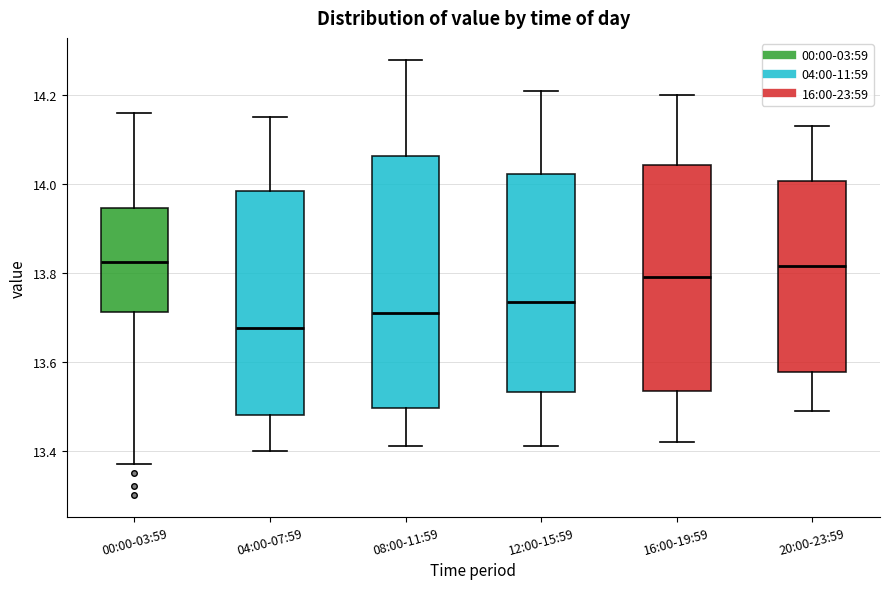

Reading left to right, read every box against the y-axis: the position of its median line, the range the box covers, and the ends of its whiskers. The values are not printed on the chart, so give them approximately, as read against the axis.

00:00-03:59: median 13.82, box 13.72 to 13.94, whiskers 13.38 to 14.16
04:00-07:59: median 13.68, box 13.48 to 13.98, whiskers 13.40 to 14.16
08:00-11:59: median 13.72, box 13.50 to 14.06, whiskers 13.42 to 14.28
12:00-15:59: median 13.74, box 13.54 to 14.02, whiskers 13.42 to 14.22
16:00-19:59: median 13.80, box 13.54 to 14.04, whiskers 13.42 to 14.20
20:00-23:59: median 13.82, box 13.58 to 14.00, whiskers 13.50 to 14.14